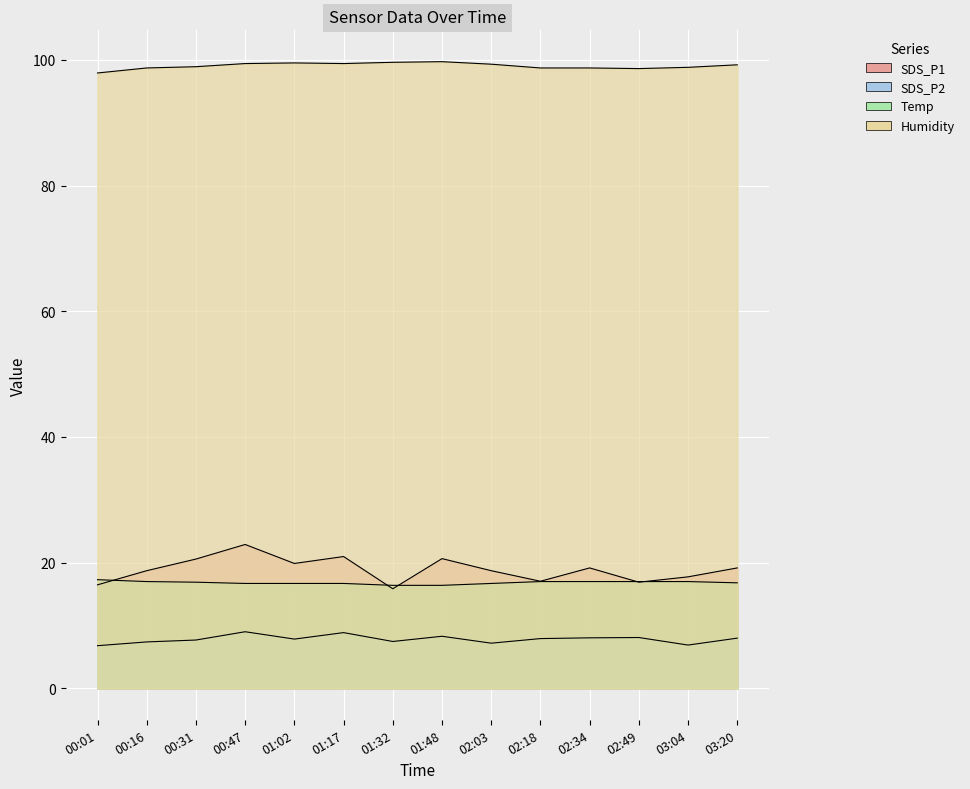

What are all the series names shown in the legend?

SDS_P1, SDS_P2, Temp, Humidity